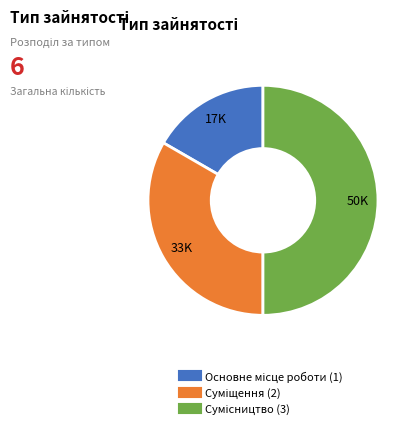

What percentage is the Сумісництво slice, to the nearest percent?

50%